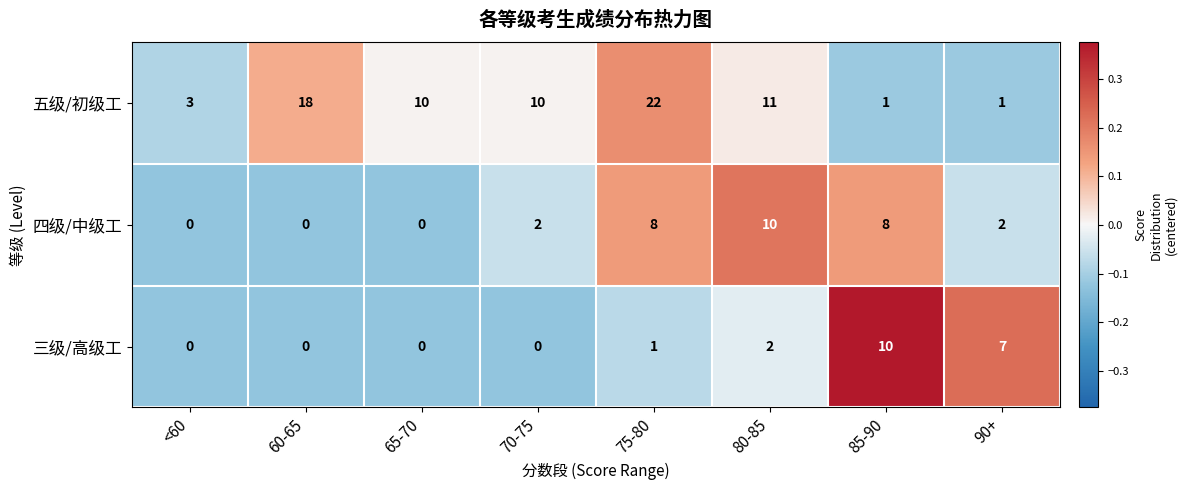

The value of 三级/高级工 at 70-75 is -5. True or false?

False